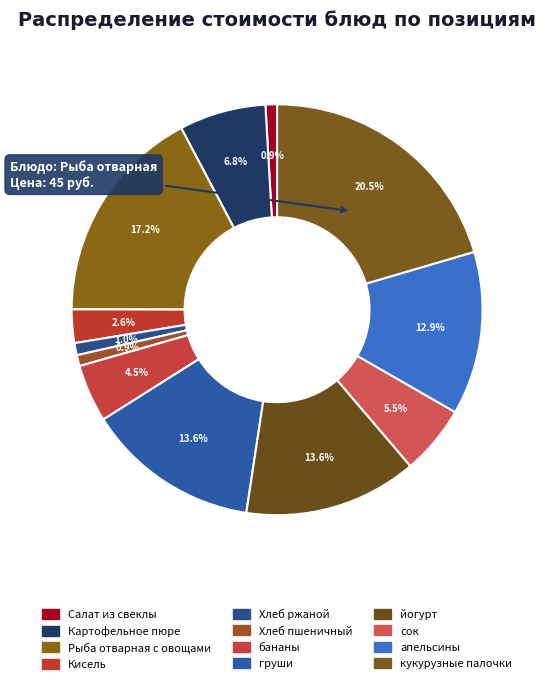

To the nearest percent, what is the difference between the йогурт and Хлеб ржаной slice percentages?

13%